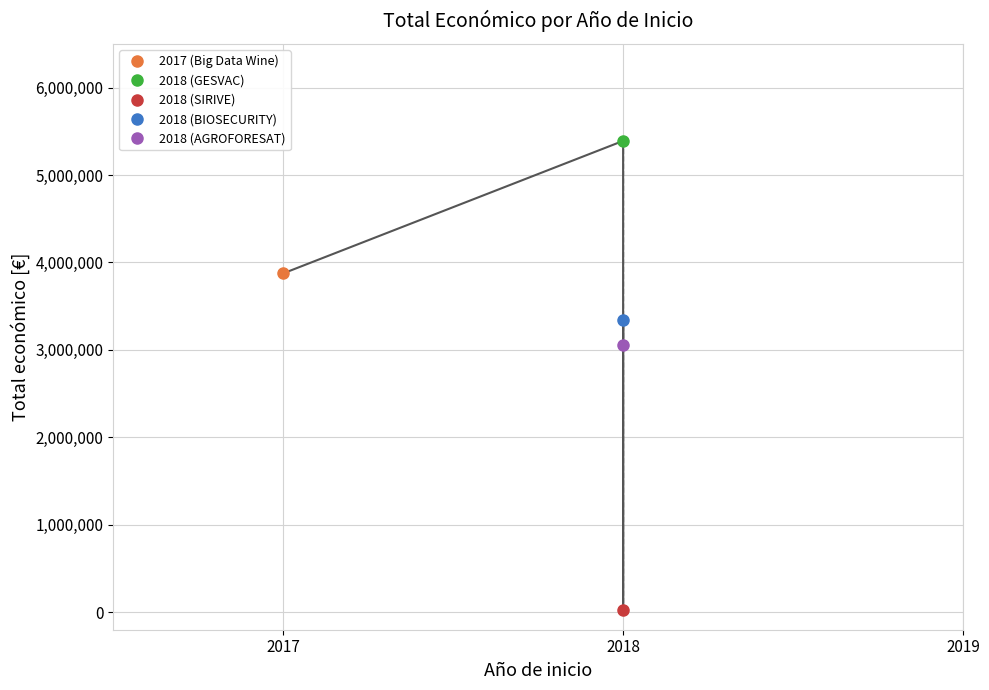

List the labels in order of value, smallest first.

2018 (SIRIVE), 2018 (AGROFORESAT), 2018 (BIOSECURITY), 2017 (Big Data Wine), 2018 (GESVAC)